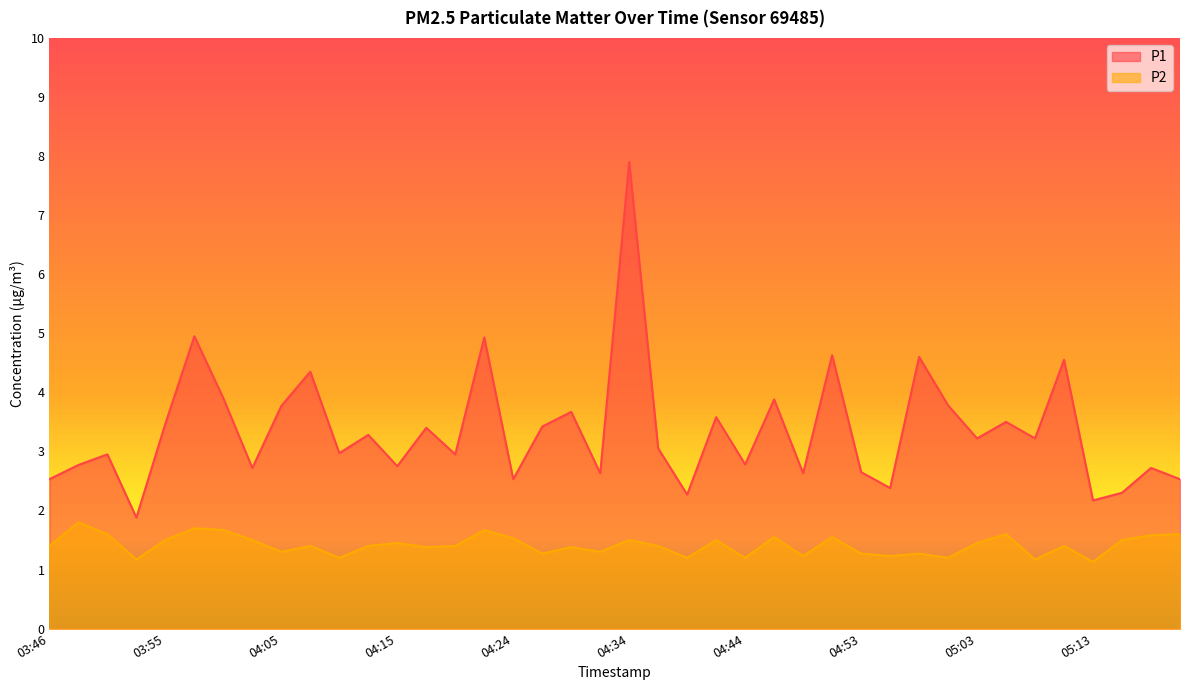

Reading left to right, list all the values displayed in this chart.

P1: 03:46=2.5	03:48=2.8	03:50=3.0	03:53=1.9	03:55=3.5	03:58=5.0	04:00=3.9	04:03=2.7	04:05=3.8	04:07=4.3	04:10=3.0	04:12=3.3	04:15=2.8	04:17=3.4	04:20=3.0	04:22=4.9	04:24=2.5	04:27=3.4	04:29=3.7	04:32=2.6	04:34=7.9	04:36=3.0	04:39=2.3	04:41=3.6	04:44=2.8	04:46=3.9	04:49=2.6	04:51=4.6	04:53=2.6	04:56=2.4	04:58=4.6	05:01=3.8	05:03=3.2	05:05=3.5	05:08=3.2	05:10=4.5	05:13=2.2	05:15=2.3	05:18=2.7	05:20=2.5
P2: 03:46=1.4	03:48=1.8	03:50=1.6	03:53=1.2	03:55=1.5	03:58=1.7	04:00=1.7	04:03=1.5	04:05=1.3	04:07=1.4	04:10=1.2	04:12=1.4	04:15=1.4	04:17=1.4	04:20=1.4	04:22=1.7	04:24=1.5	04:27=1.3	04:29=1.4	04:32=1.3	04:34=1.5	04:36=1.4	04:39=1.2	04:41=1.5	04:44=1.2	04:46=1.6	04:49=1.2	04:51=1.6	04:53=1.3	04:56=1.2	04:58=1.3	05:01=1.2	05:03=1.4	05:05=1.6	05:08=1.2	05:10=1.4	05:13=1.1	05:15=1.5	05:18=1.6	05:20=1.6